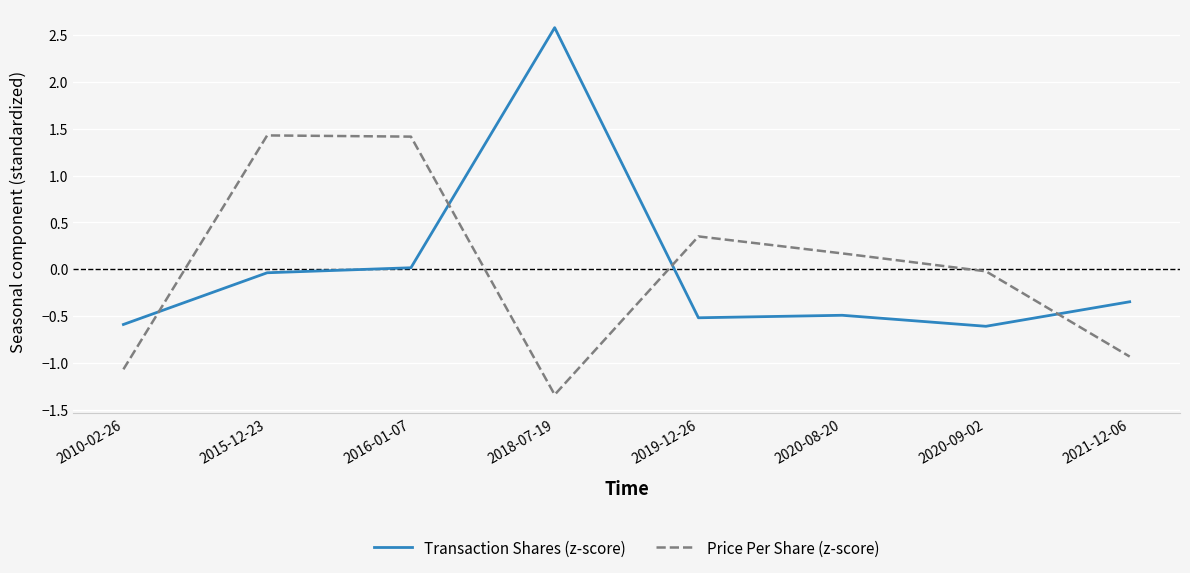

At which category does Transaction Shares (z-score) reach its first local peak?

2018-07-19